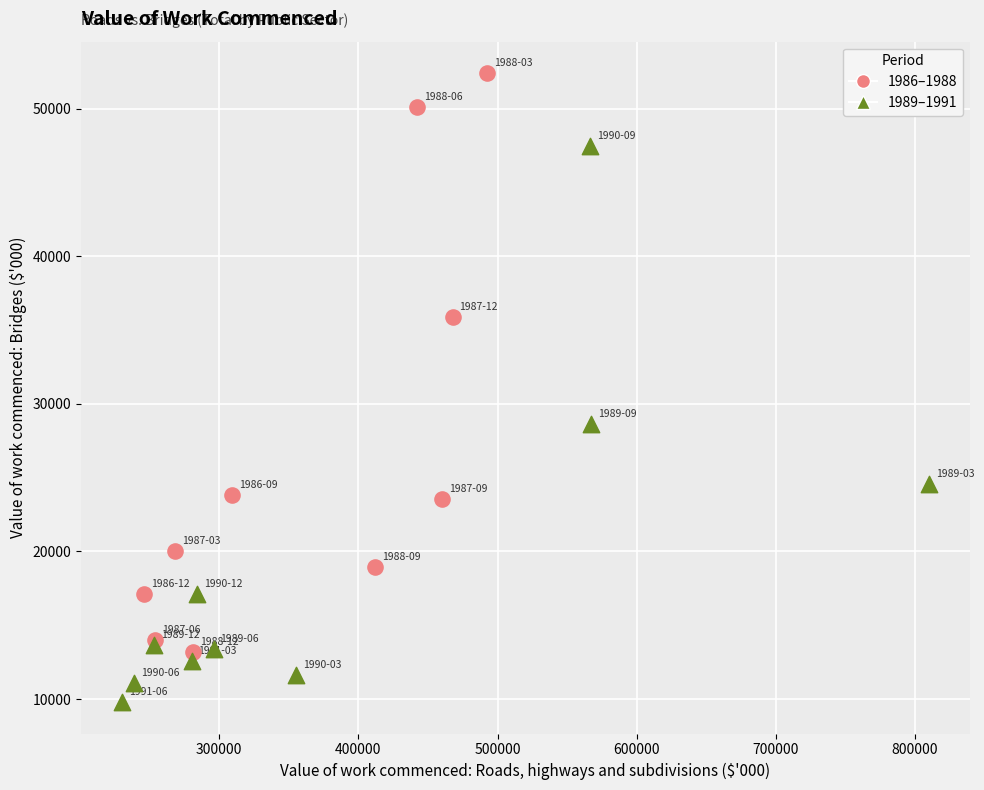

Which series contains the lowest Y value?

1989–1991